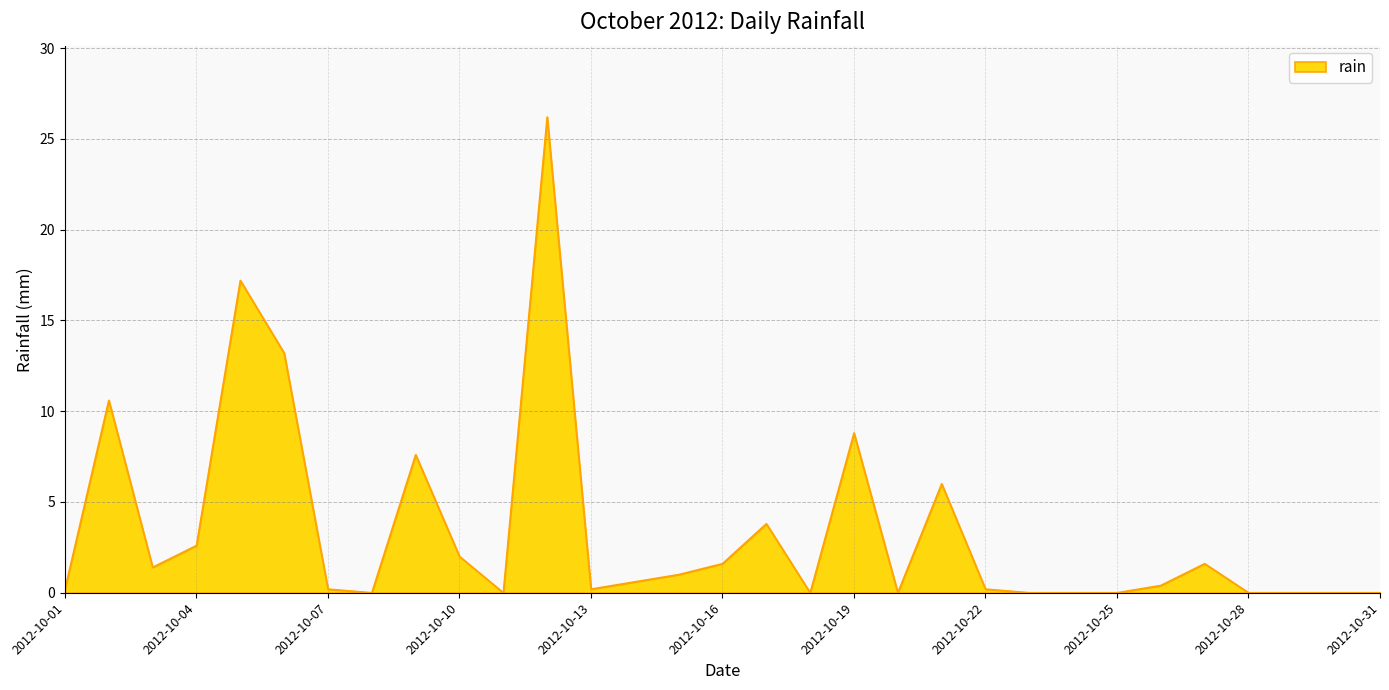

What is the greatest value displayed?

26.2